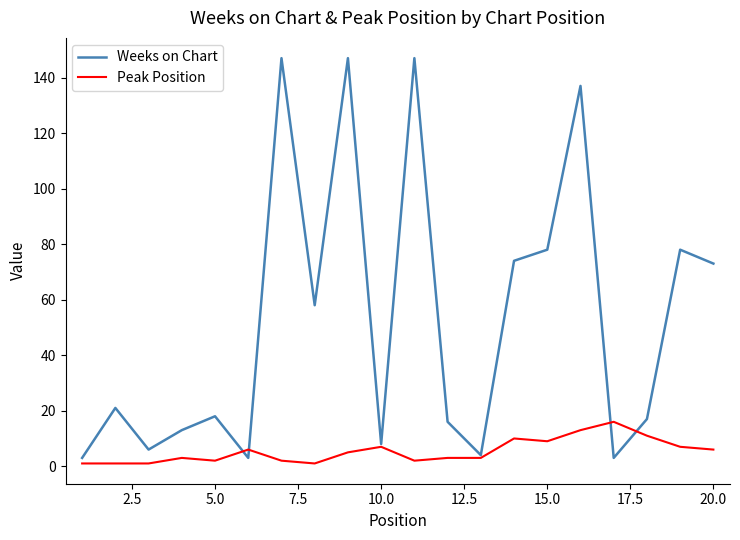

What is the difference between the second highest and minimum values in the Weeks on Chart series?

144